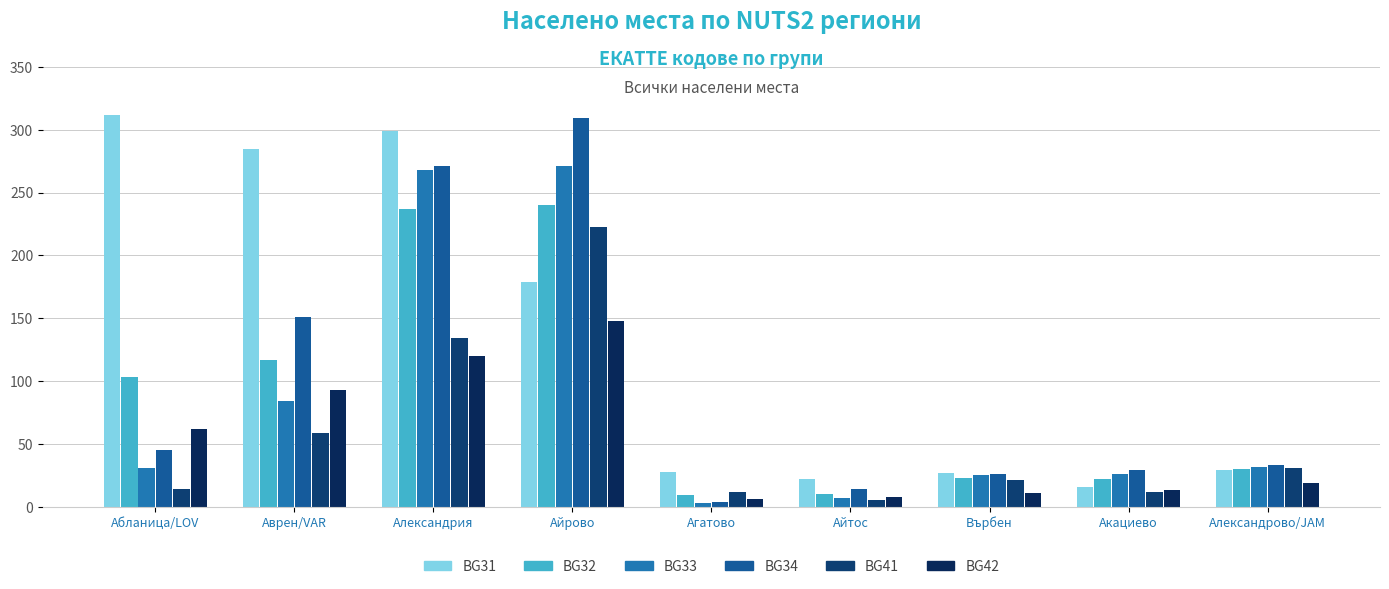

What is the sum of all BG31 values?

1197